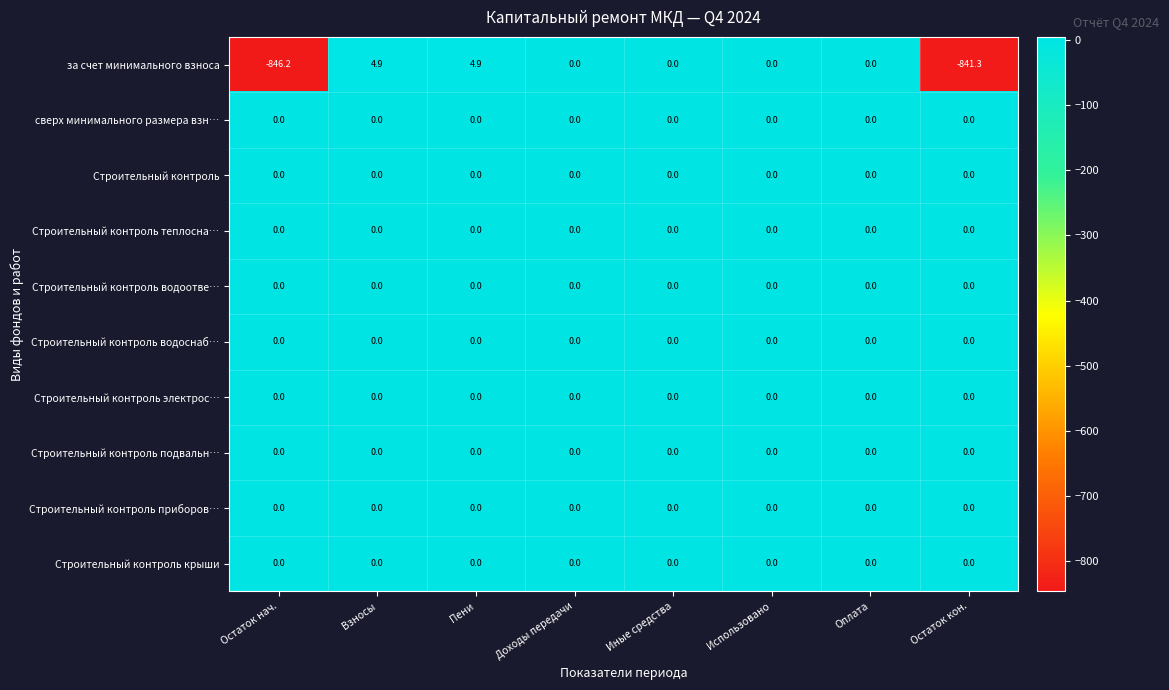

Which series has the largest range (max minus min)?

за счет минимального взноса